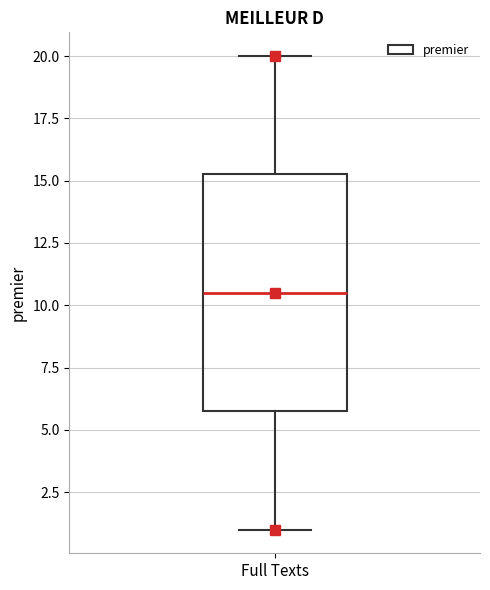

Transcribe this box plot: give where the median line is, the range the box spans, and where the two whiskers end, as read against the y-axis. The values are not printed on the chart, so give them approximately, as read against the axis.

median 10.5, box 6.0 to 15.5, whiskers 1.0 to 20.0